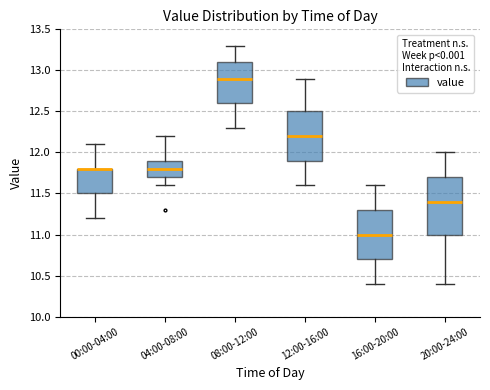

Comparing the boxes themselves (not the whiskers), which one is the tallest?

20:00-24:00